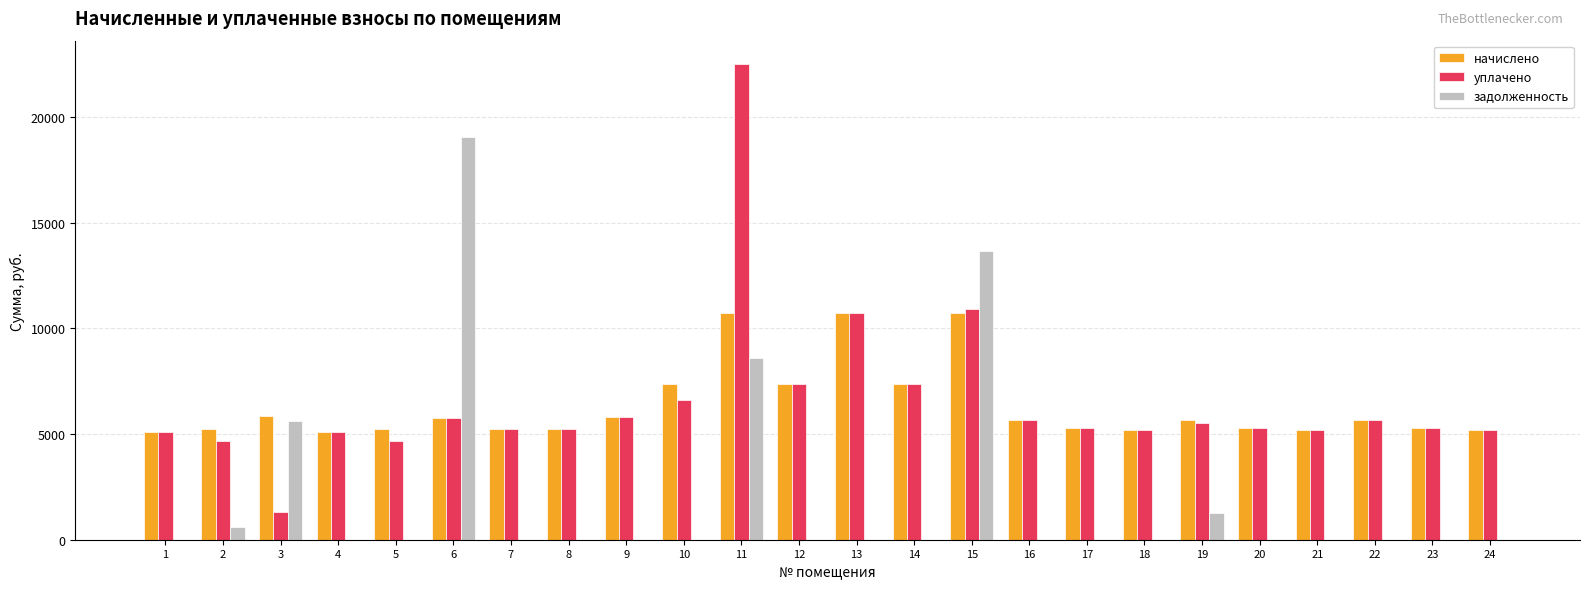

What is the highest value of the начислено series?

10725.1